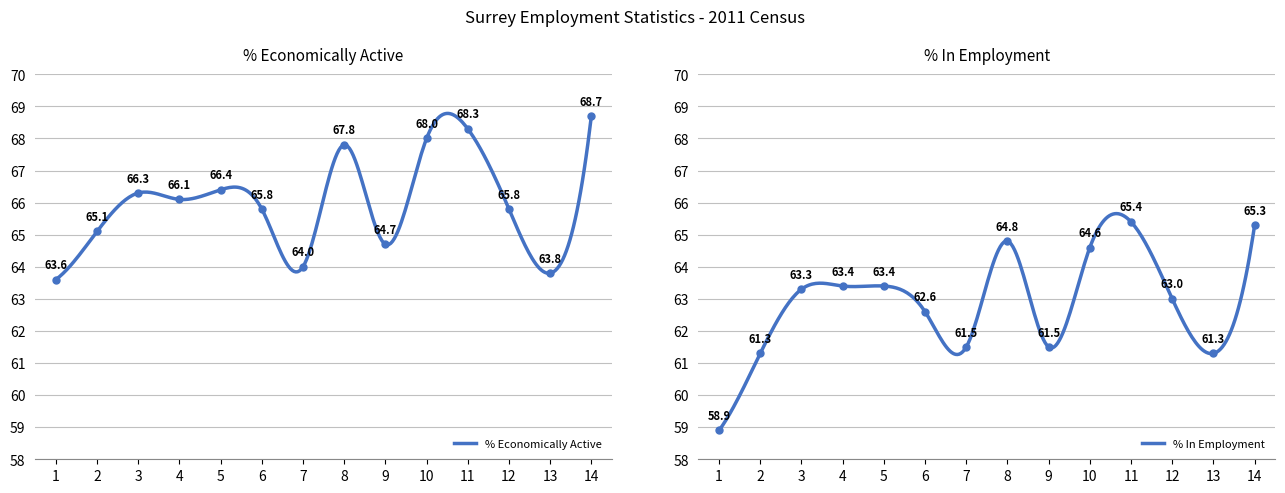

How many lines are shown in the chart?

2